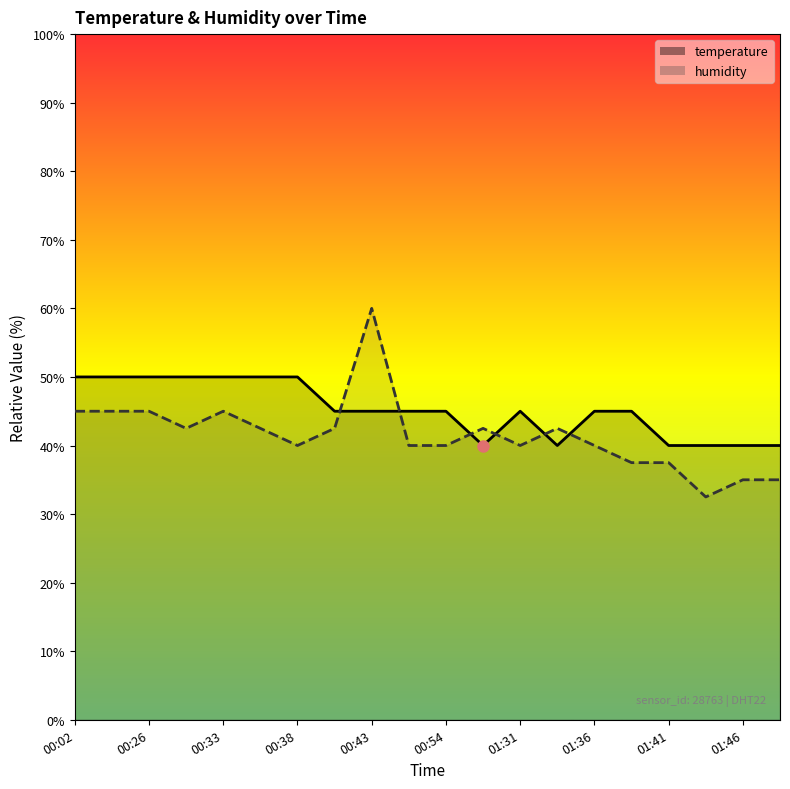

What is the difference between the maximum and minimum values in the humidity series?

27.5